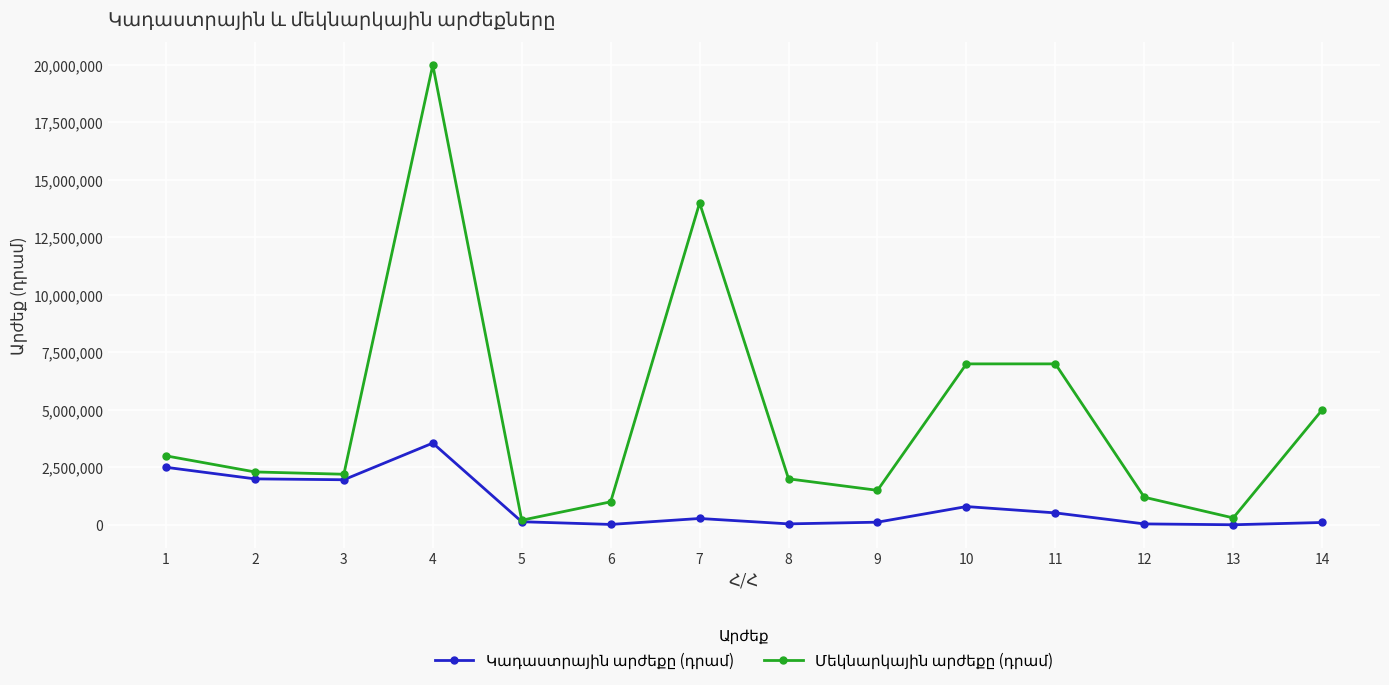

What is the greatest value displayed?

20000000